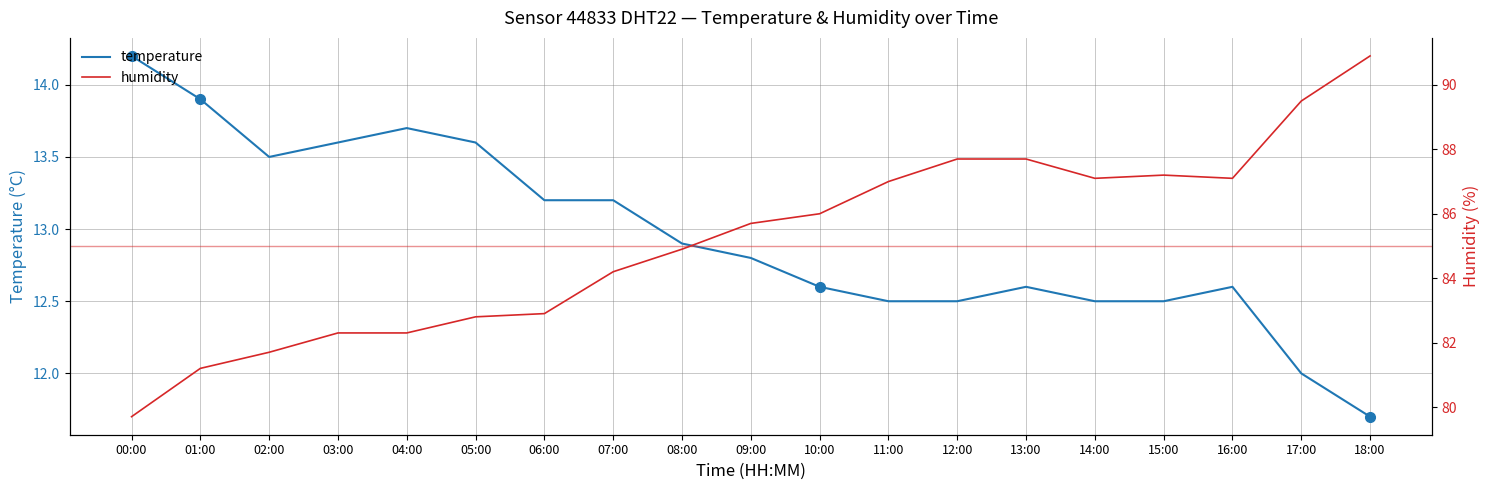

What is the total value across all series at 15:00?

99.7